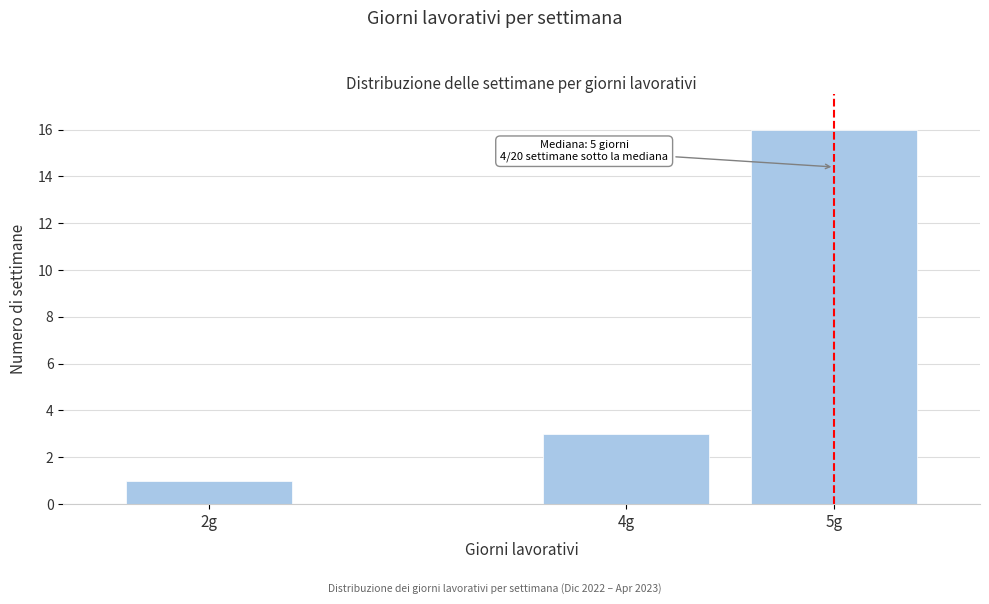

Reading left to right, transcribe all the data shown in this chart.

1	3	16